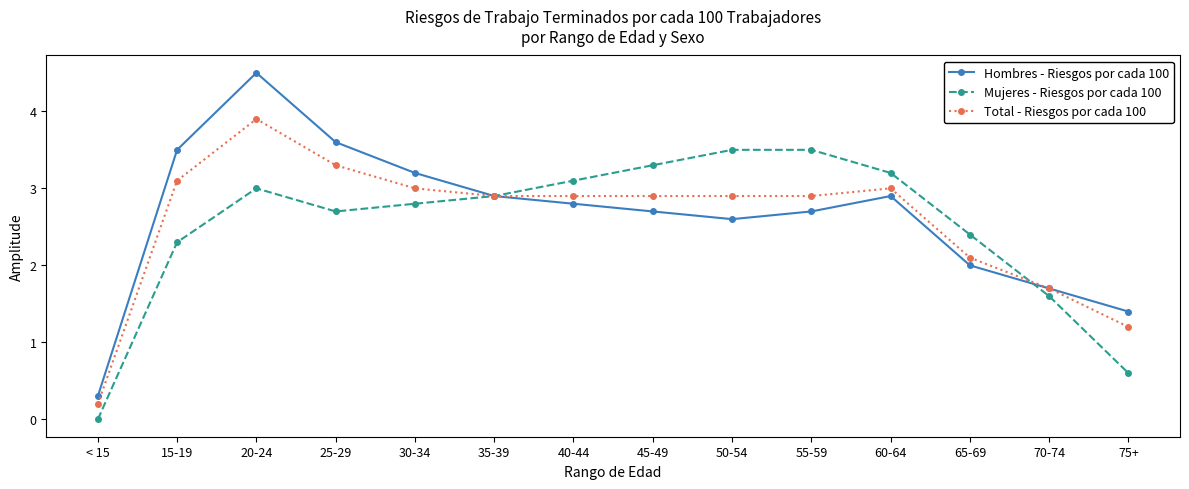

True or false: Total - Riesgos por cada 100 has more than 0 points higher than both neighbors.

True